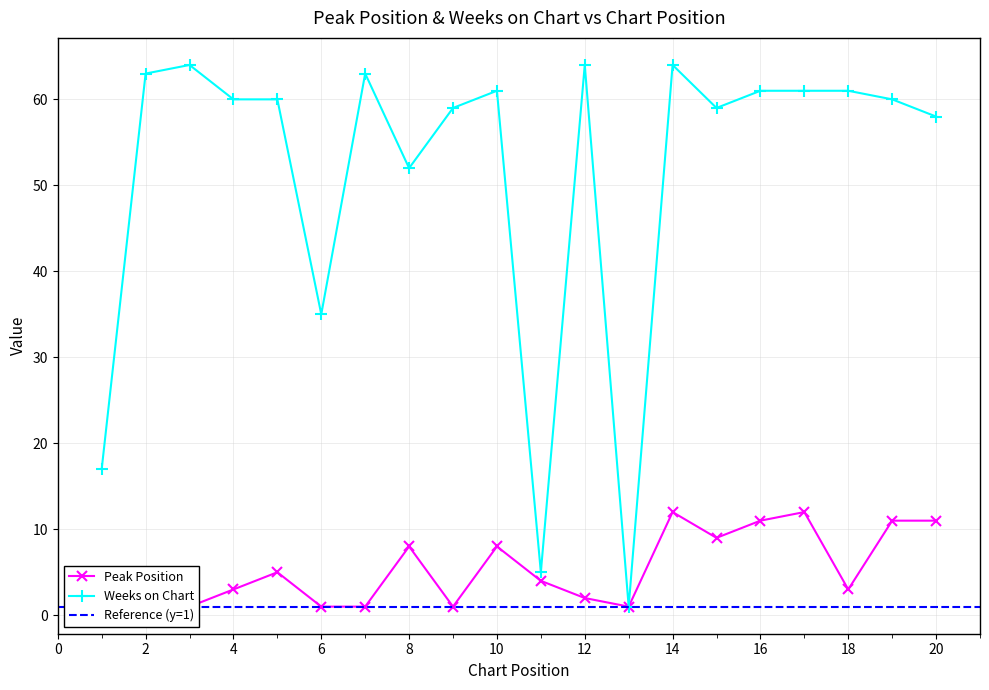

What is the total value across all series at 20?

69